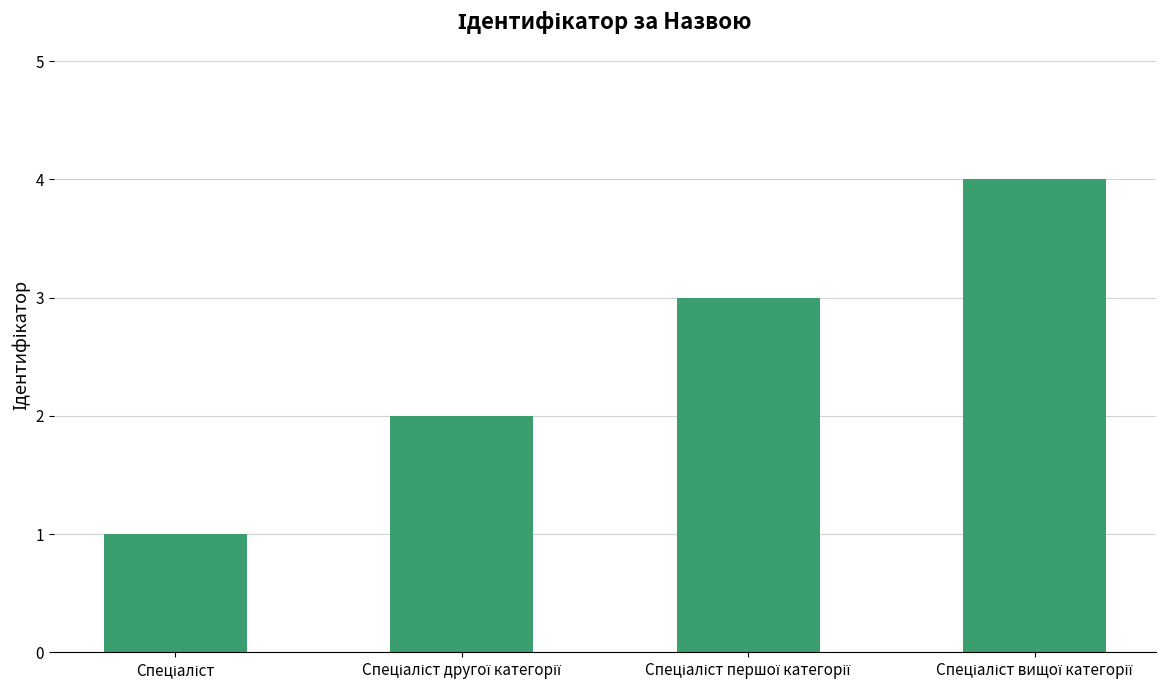

What is the difference between the maximum and minimum values?

3